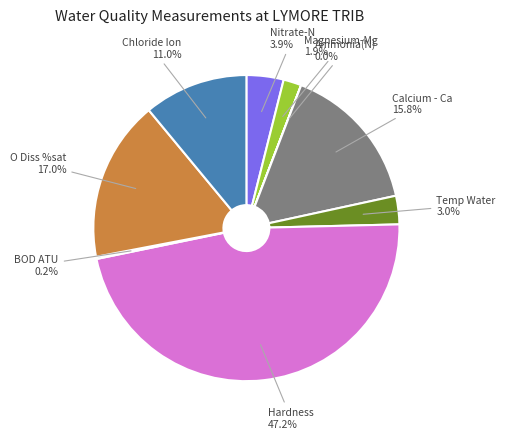

Is there a majority slice in this chart?

No